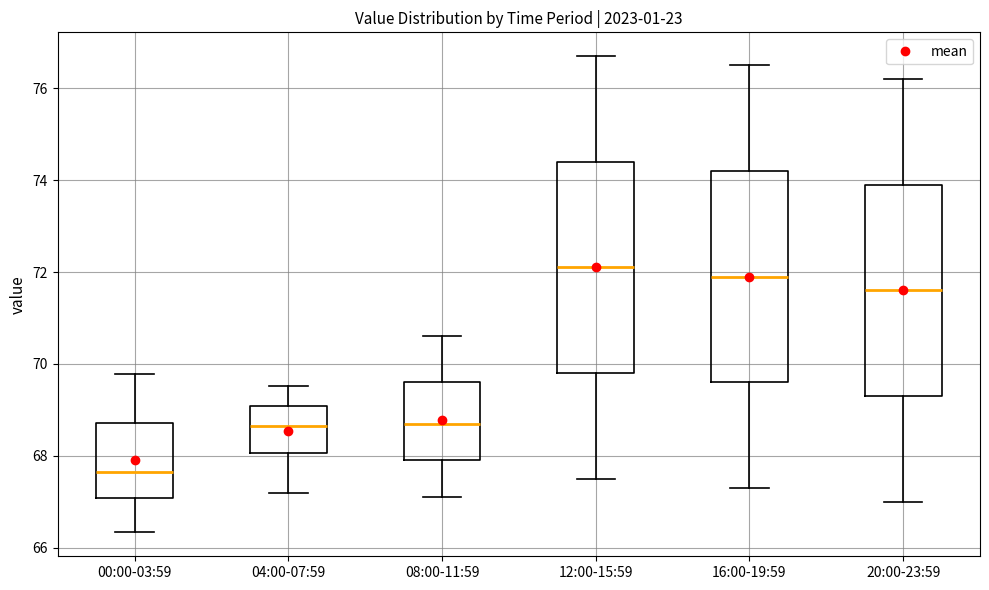

Where is the upper edge of the box for 12:00-15:59 on the y-axis? The values are not printed on the chart, so give them approximately, as read against the axis.

74.4